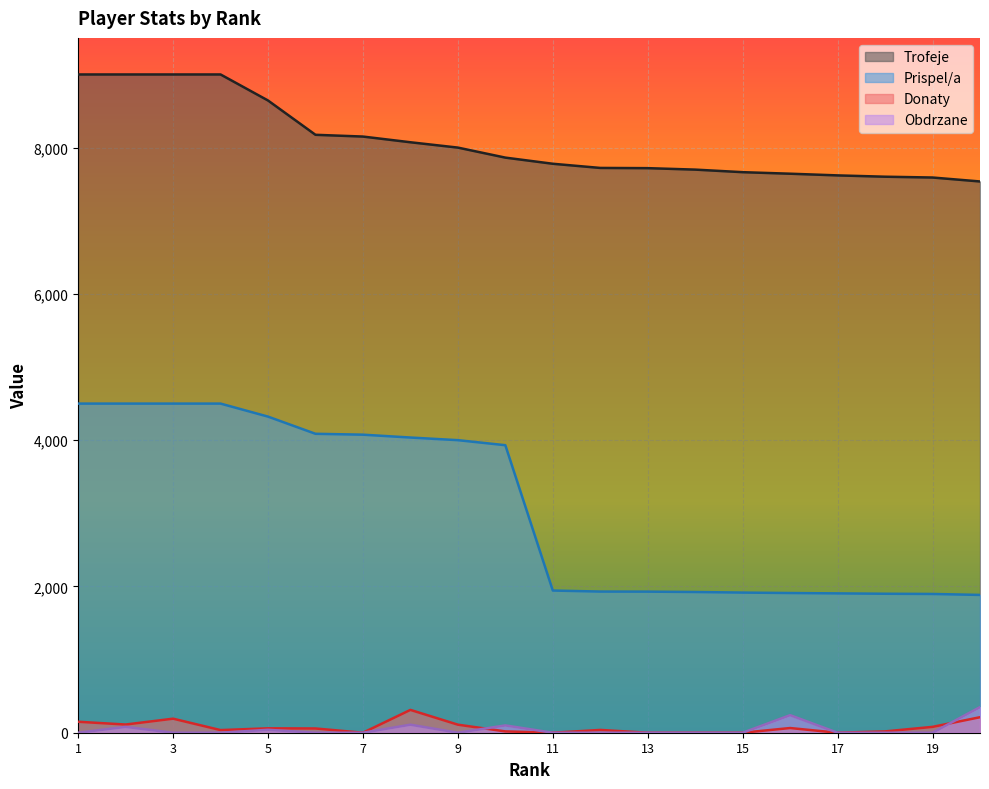

How many positive values does the Donaty series have?

14